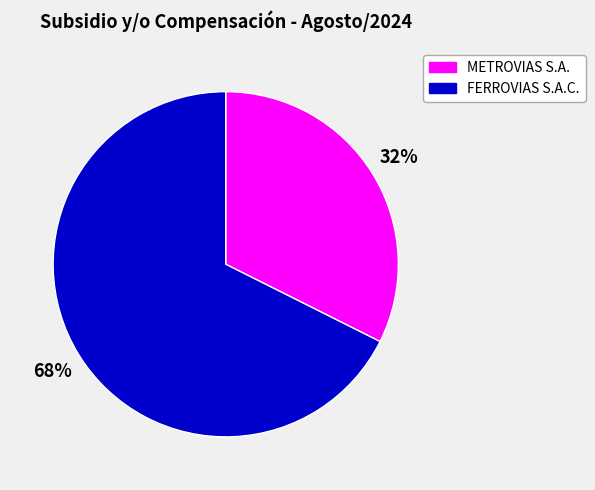

To the nearest percent, what percentage of the pie is FERROVIAS S.A.C.?

68%